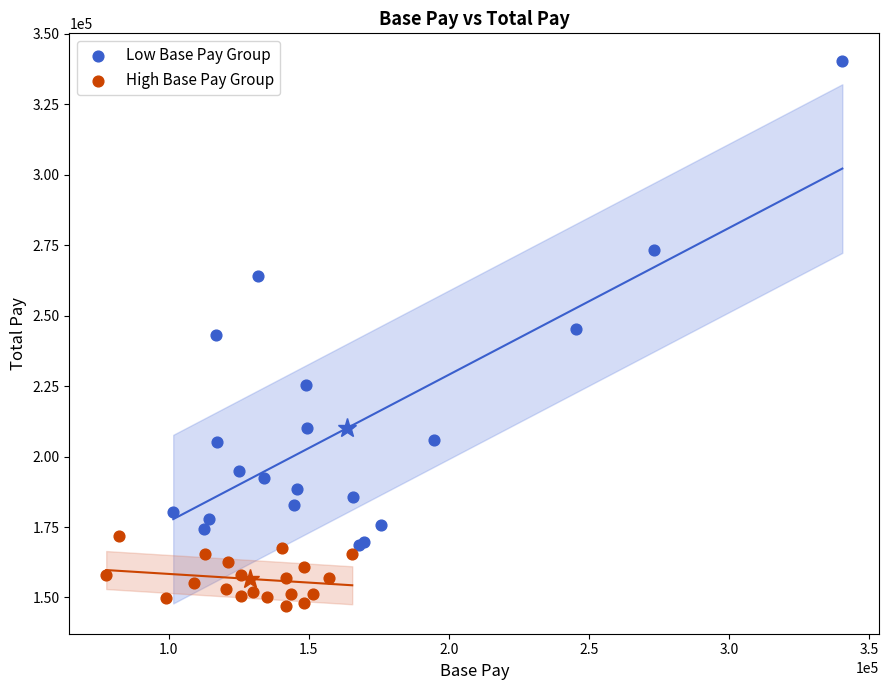

Which series reaches the maximum Y coordinate?

Low Base Pay Group